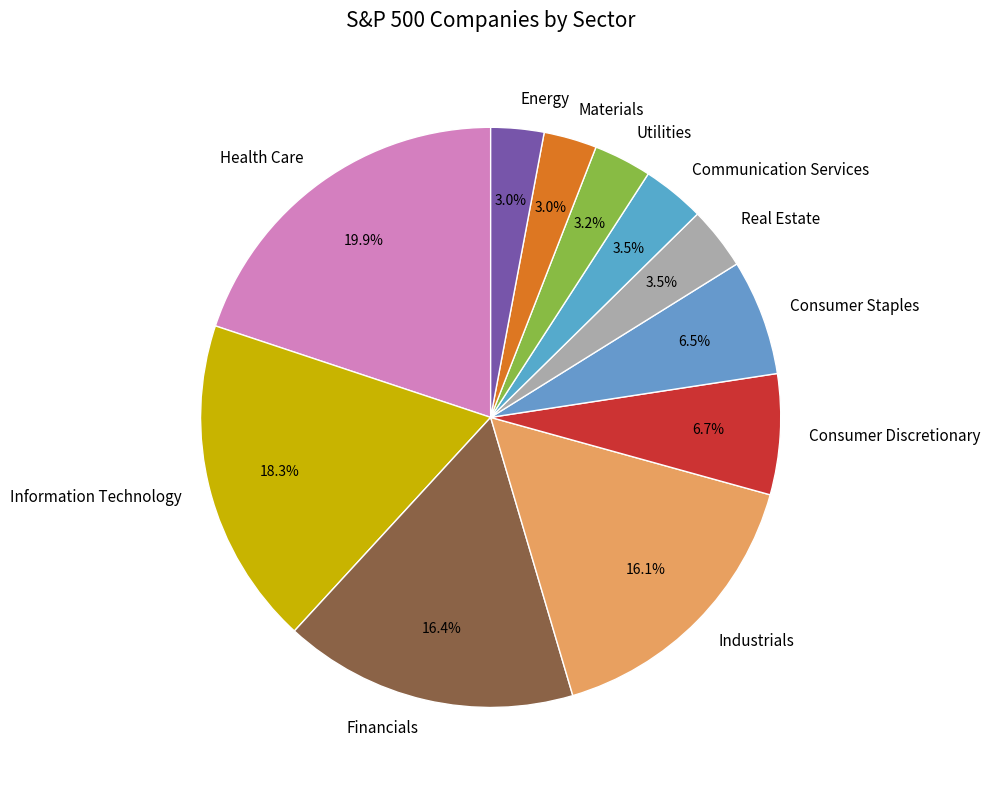

Does any single category account for the majority?

No